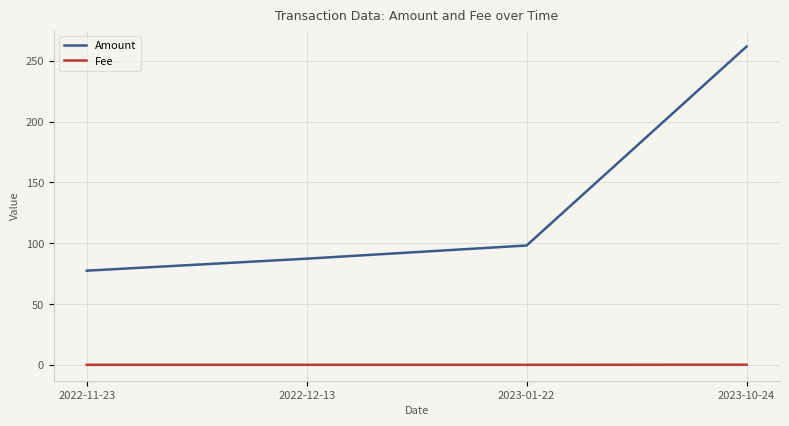

Which series has the widest spread of values?

Amount